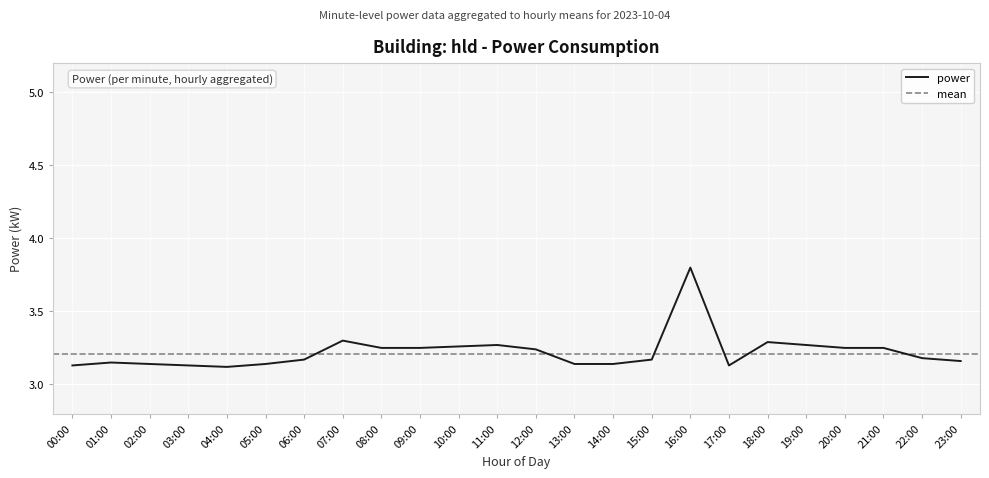

The chart shows a value of 1.7 at 02:00. True or false?

False